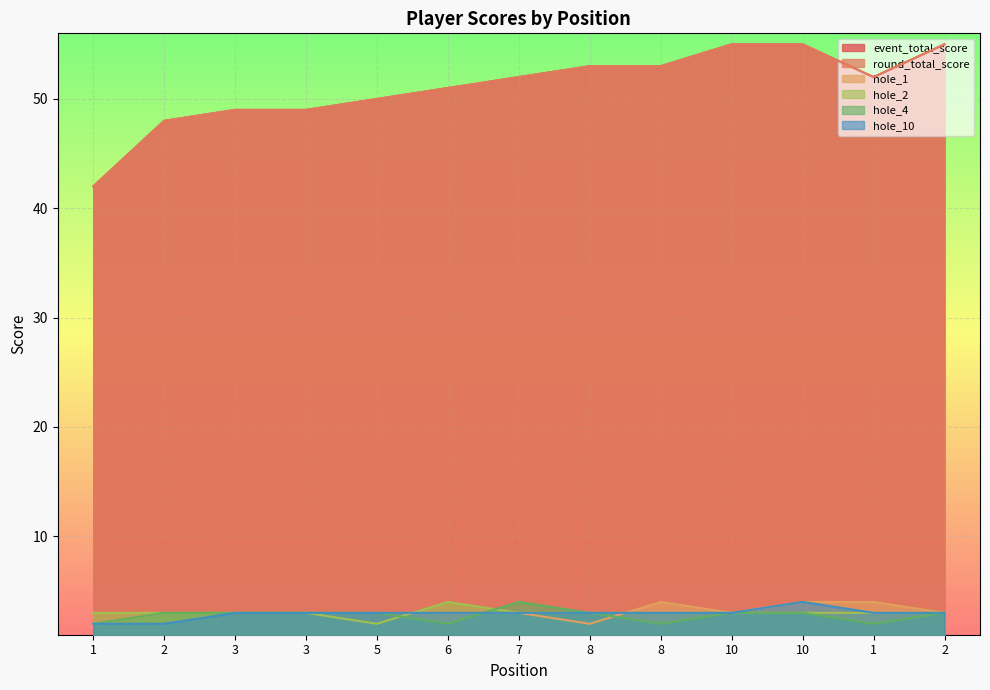

Which has a higher value, 7 or 10?

10